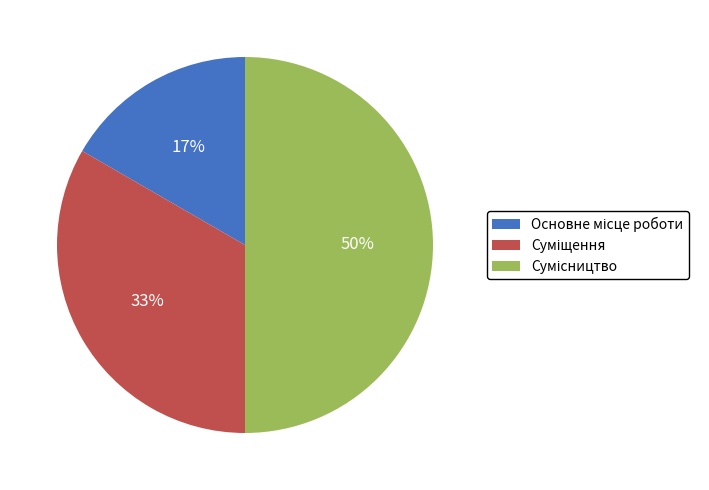

To the nearest percent, what is the average slice percentage?

33%